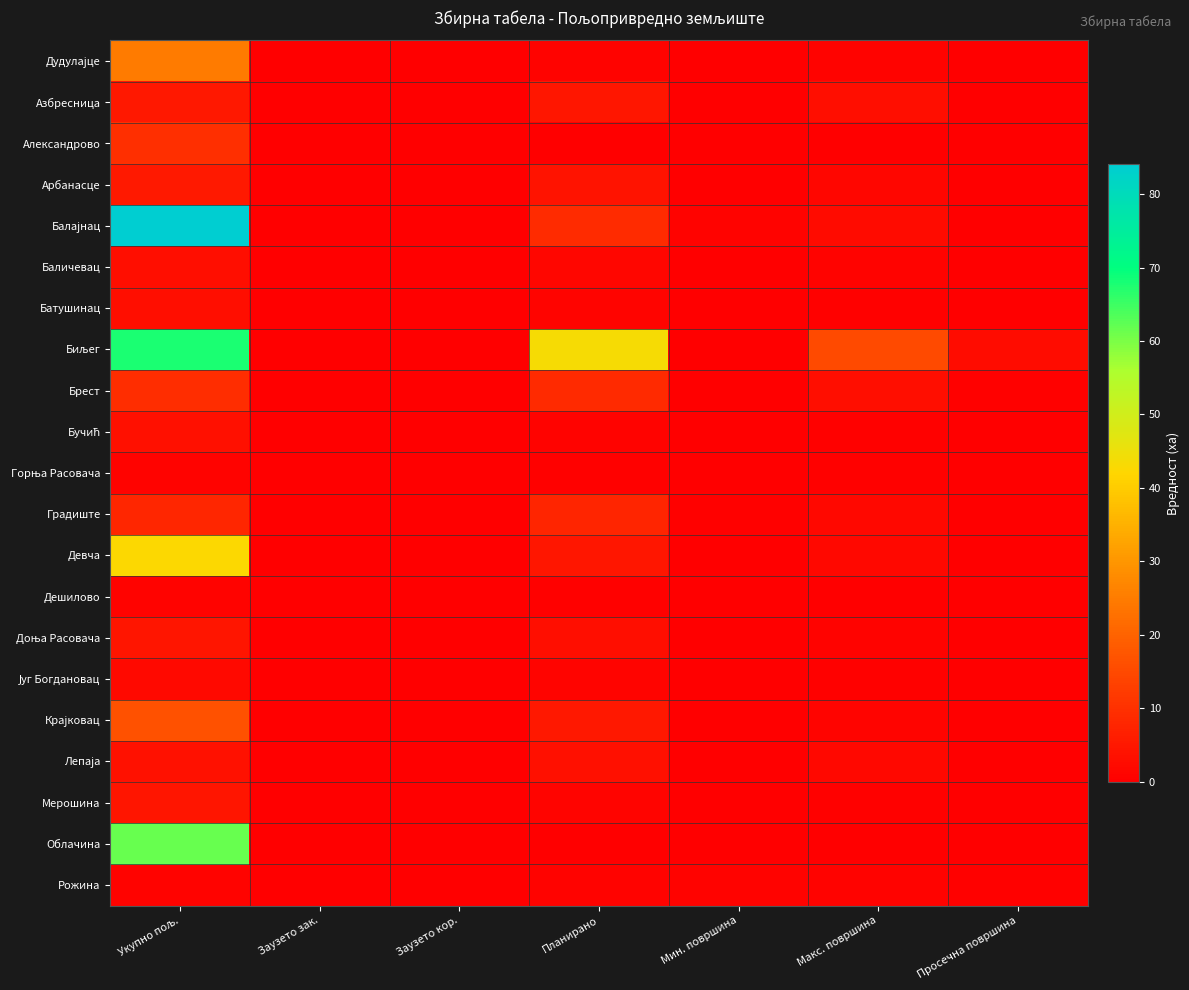

At which category does the chart reach its minimum across all series?

Заузето зак.